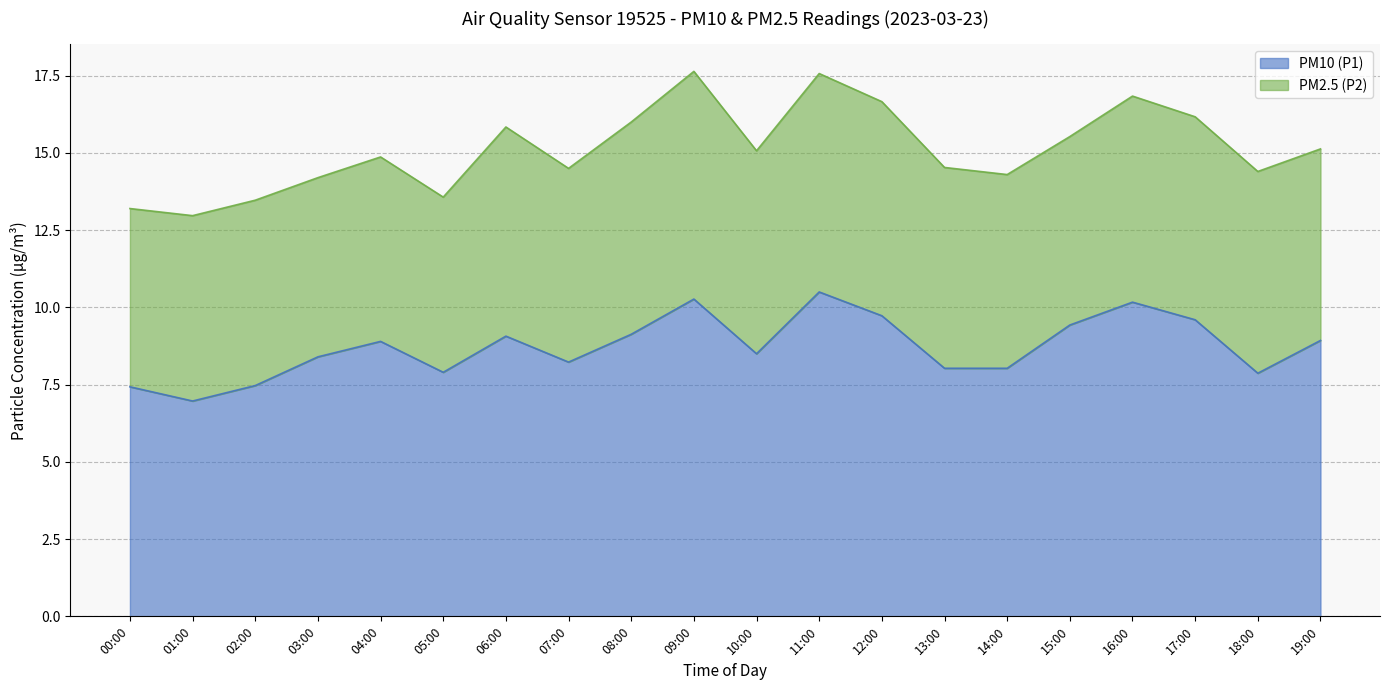

List the labels in order of value, largest first.

11:00, 09:00, 16:00, 12:00, 17:00, 15:00, 08:00, 06:00, 19:00, 04:00, 10:00, 03:00, 07:00, 13:00, 14:00, 05:00, 18:00, 02:00, 00:00, 01:00